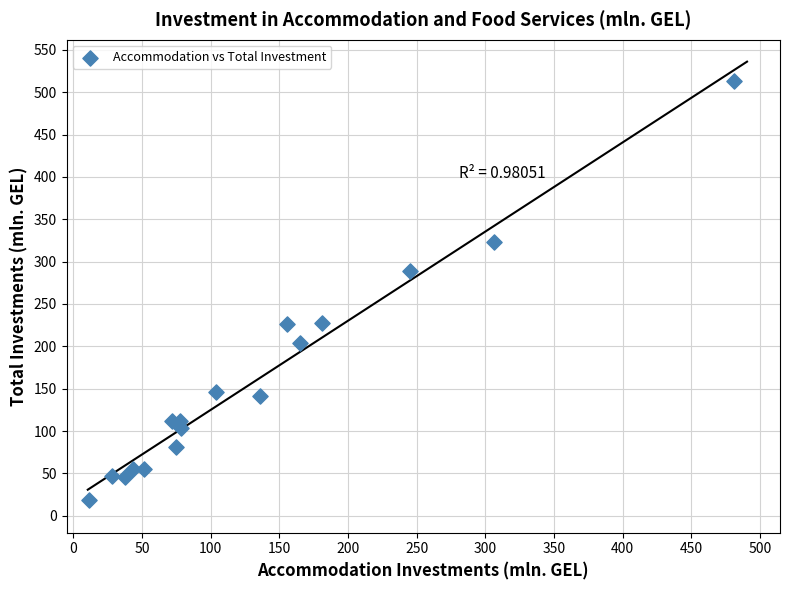

What is the range of X values (max minus min)?

470.0